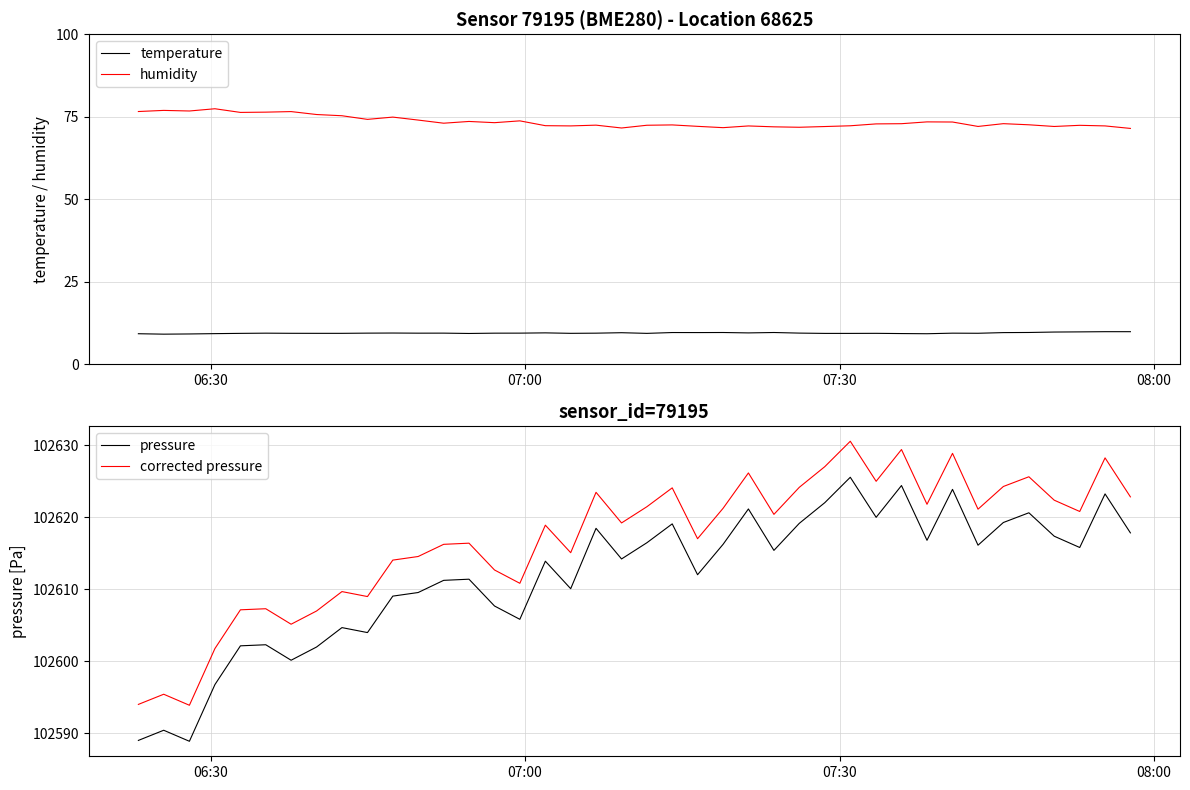

What is the lowest value of the humidity series?

71.4